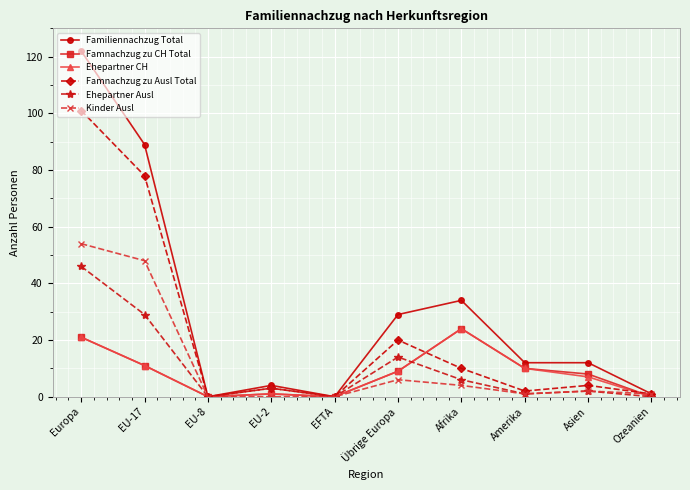

What is the sum of the Familiennachzug Total values at Amerika and EFTA?

12